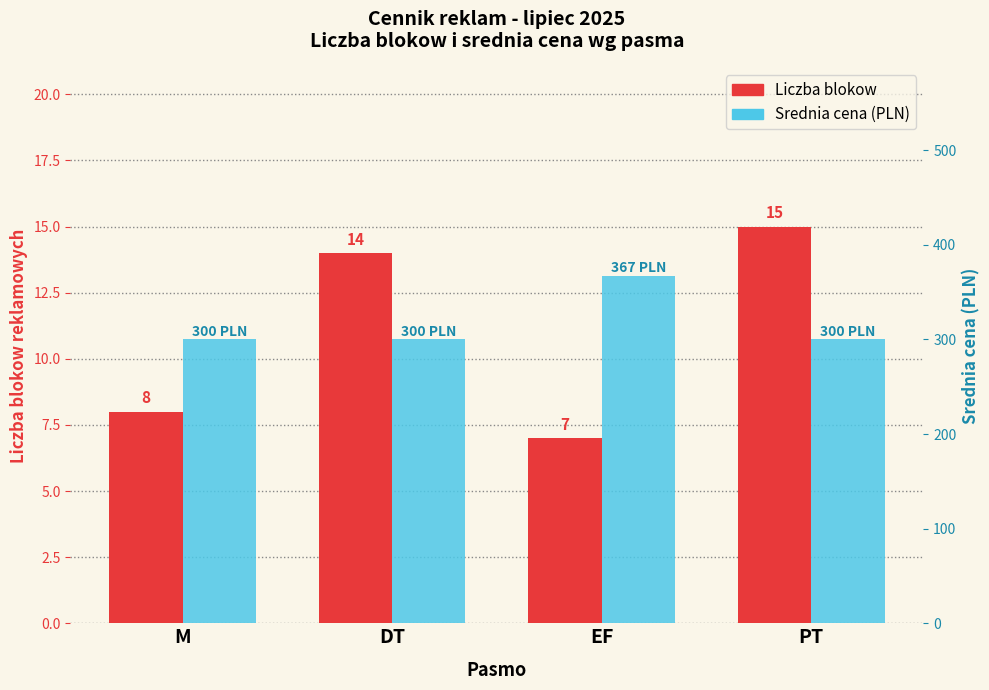

Which category has the lowest value across all series?

EF